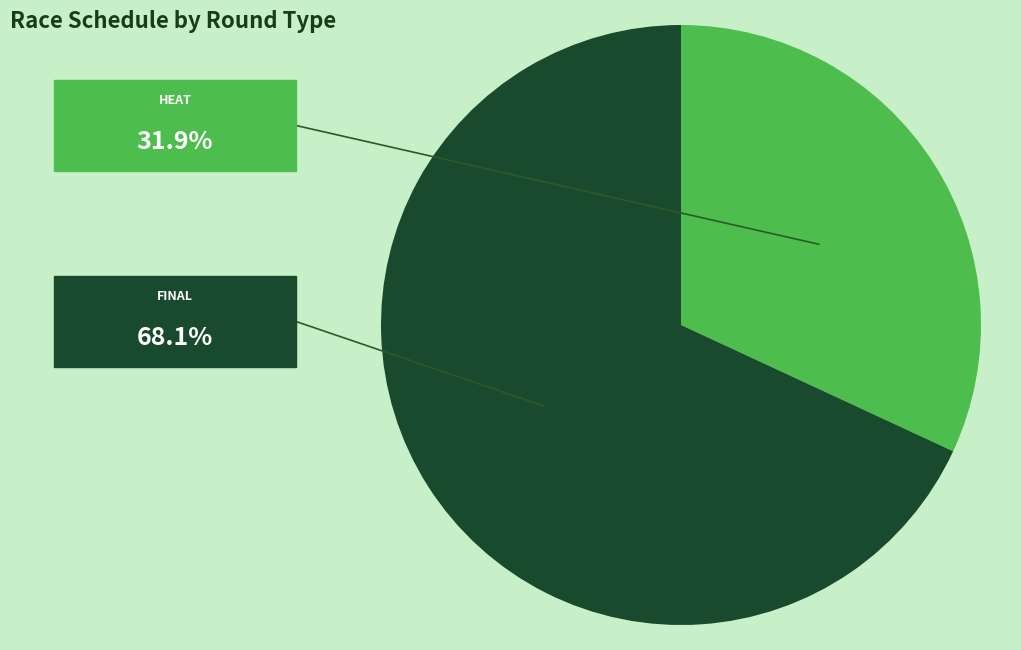

Is there any slice that represents more than half of the pie?

Yes